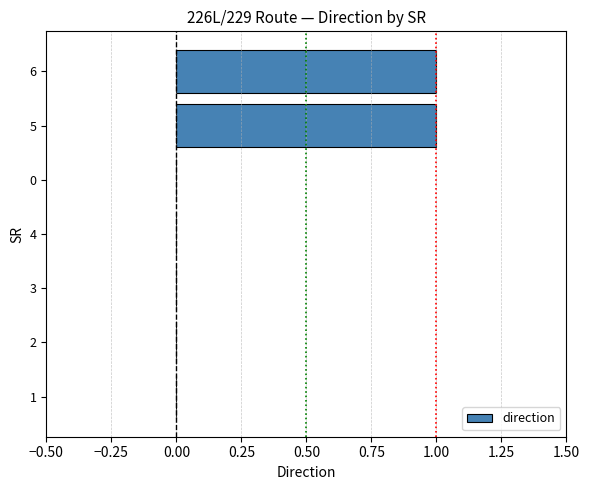

True or false: the data shows 0 at 3.

True